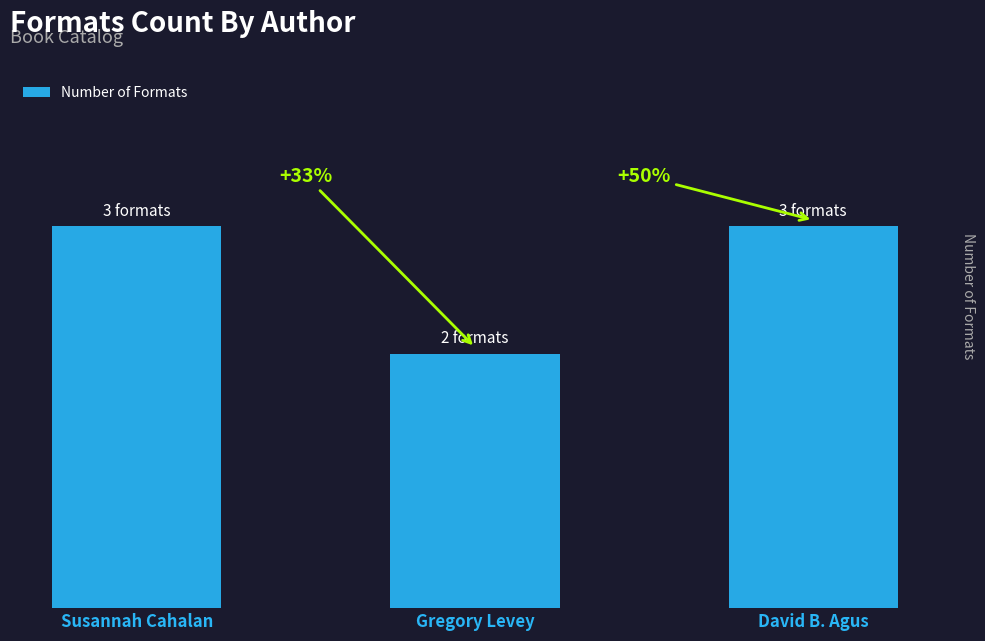

Which has a higher value, Gregory Levey or Susannah Cahalan?

Susannah Cahalan